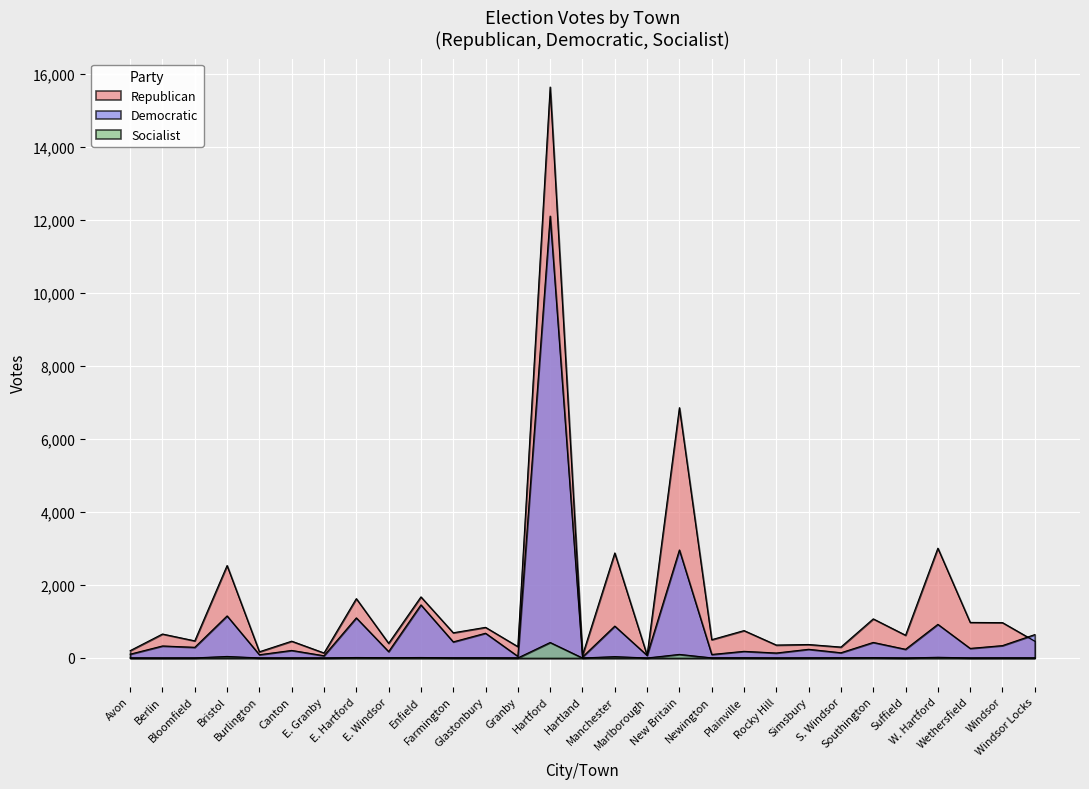

How many lines are shown in the chart?

3